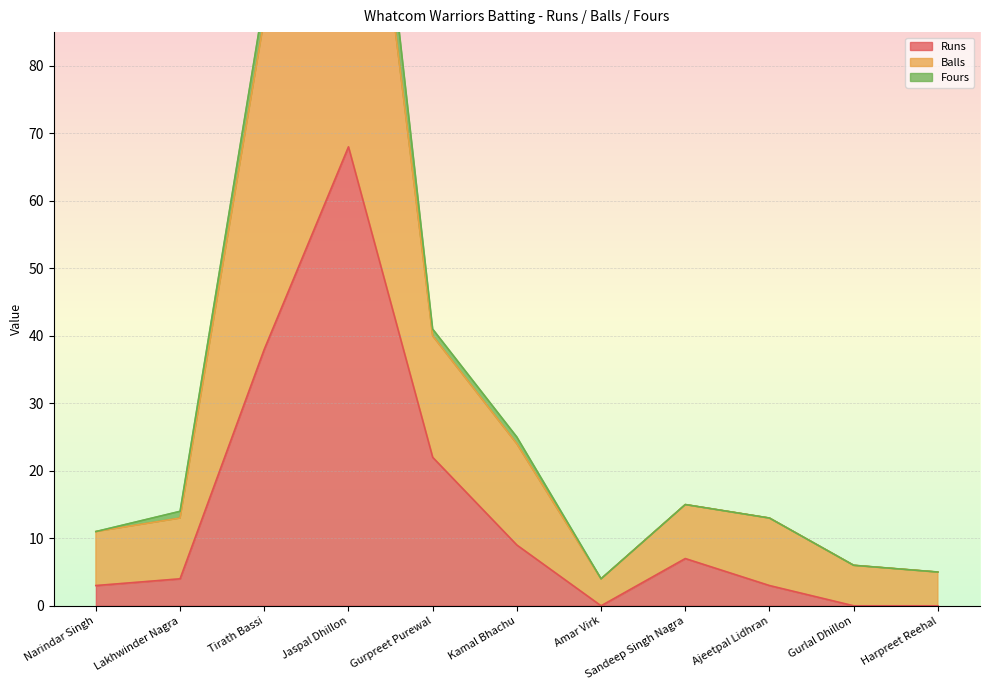

At which category is the sum across all series the highest?

Jaspal Dhillon